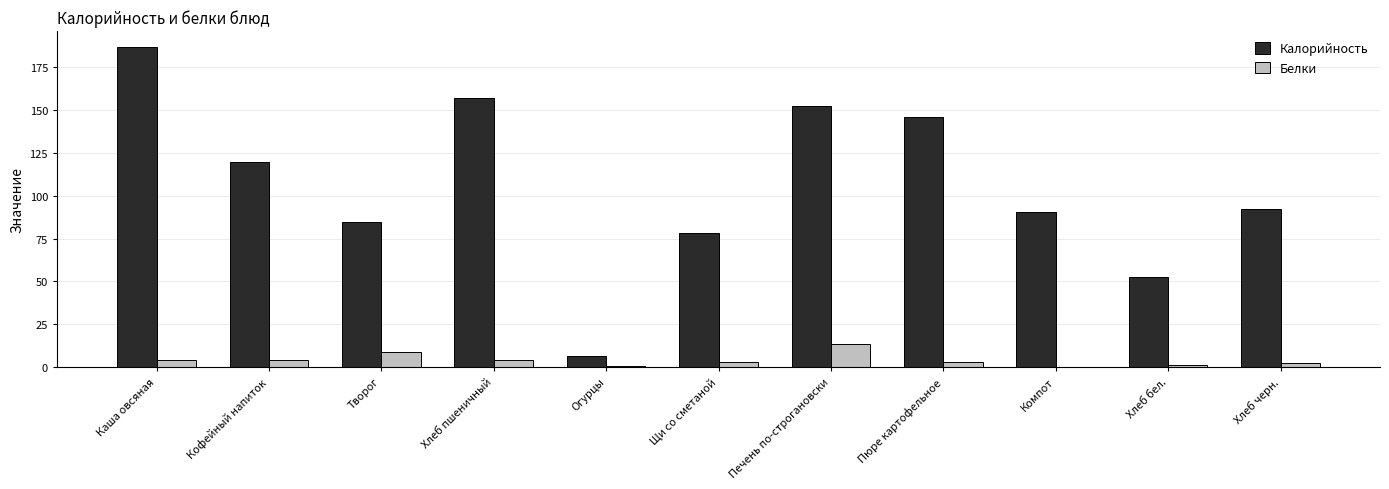

The value of Калорийность at Щи со сметаной is 24.7. True or false?

False